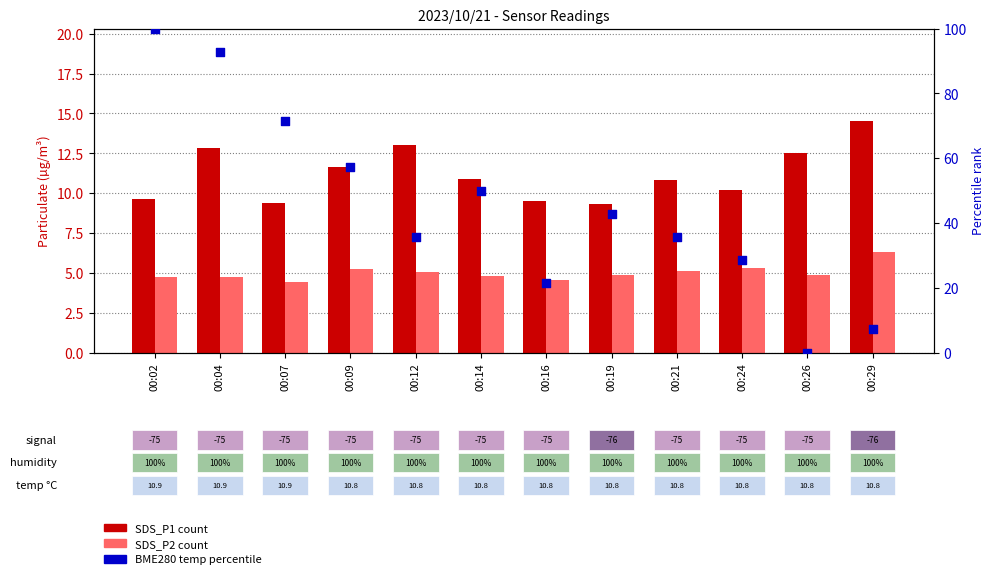

At how many categories does at least one series exceed 52?

4